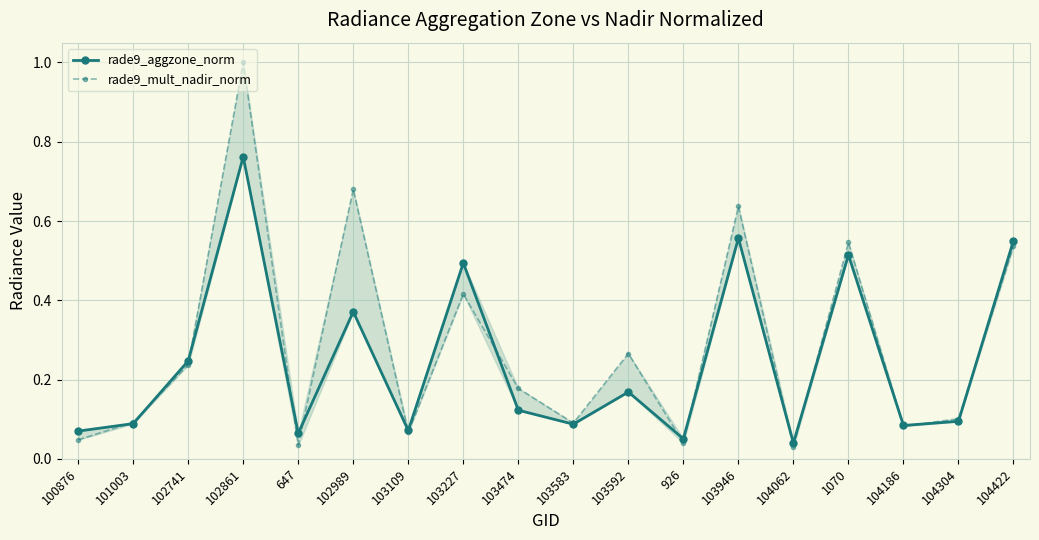

What is the sum of the rade9_mult_nadir_norm values at 101003 and 926?

0.1